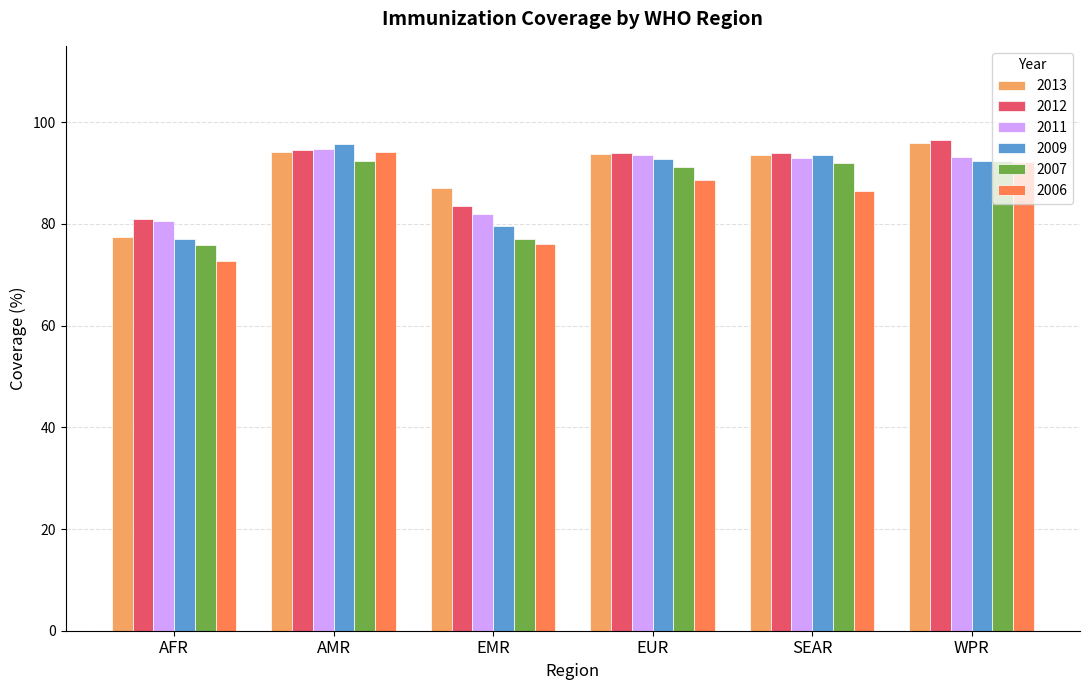

What is the sum of the 2013 values at AFR and EMR?

164.3